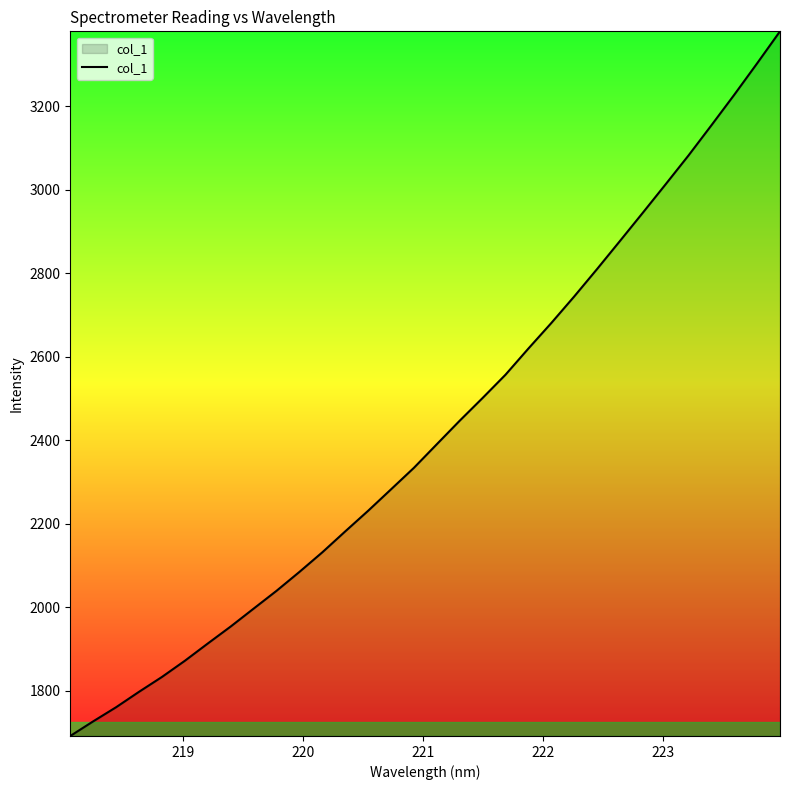

What is the greatest value displayed?

3379.4